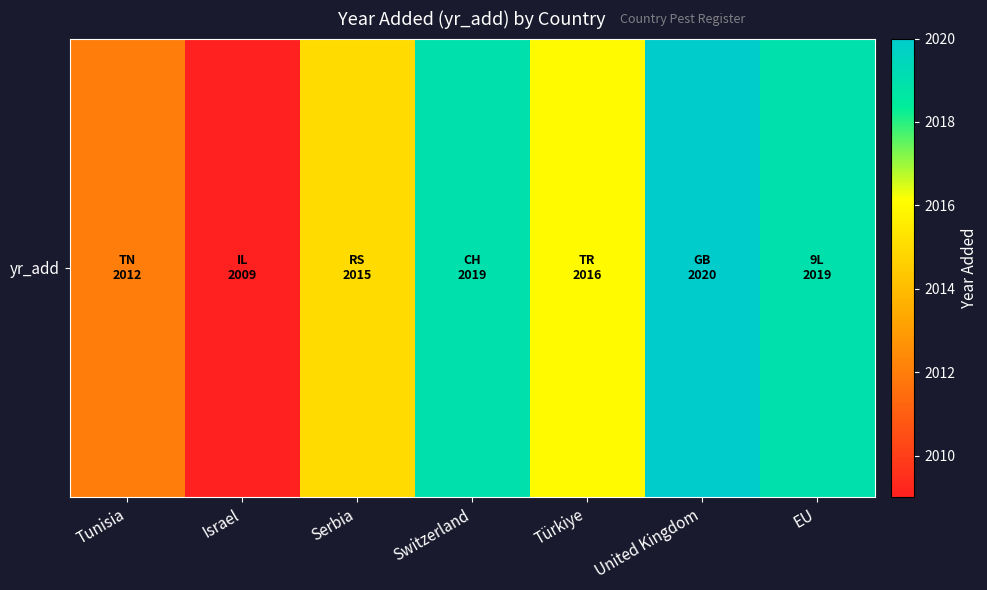

How many data points are above 2016?

3